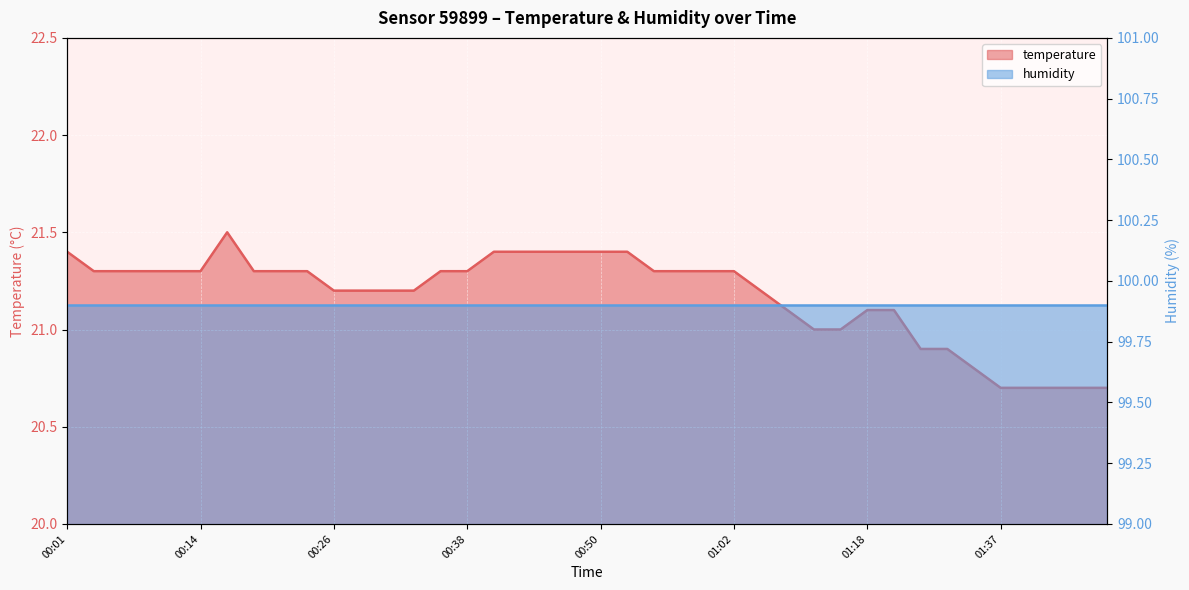

At which category does the data reach its first local peak?

00:16